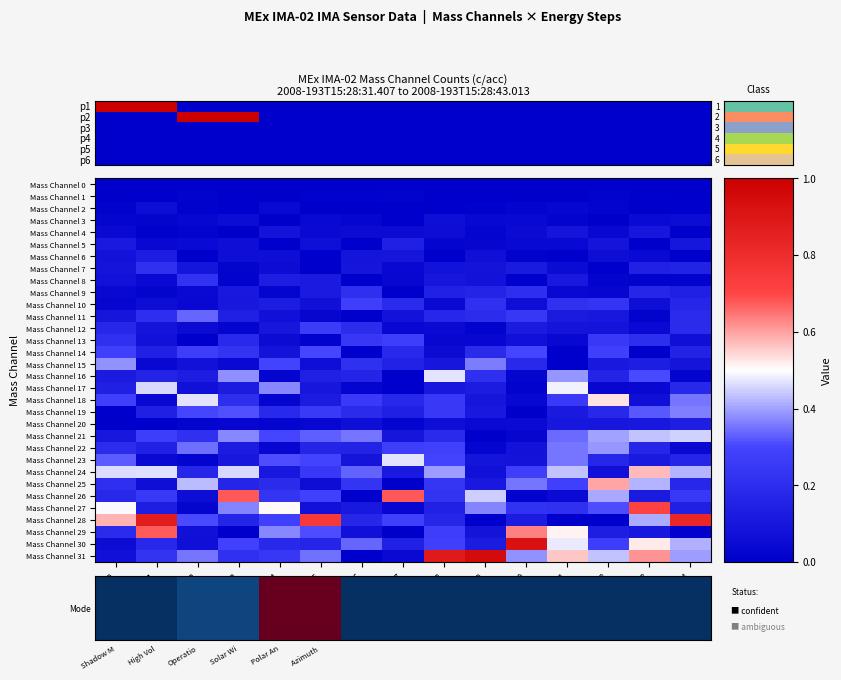

At how many categories does at least one series exceed 0?

15